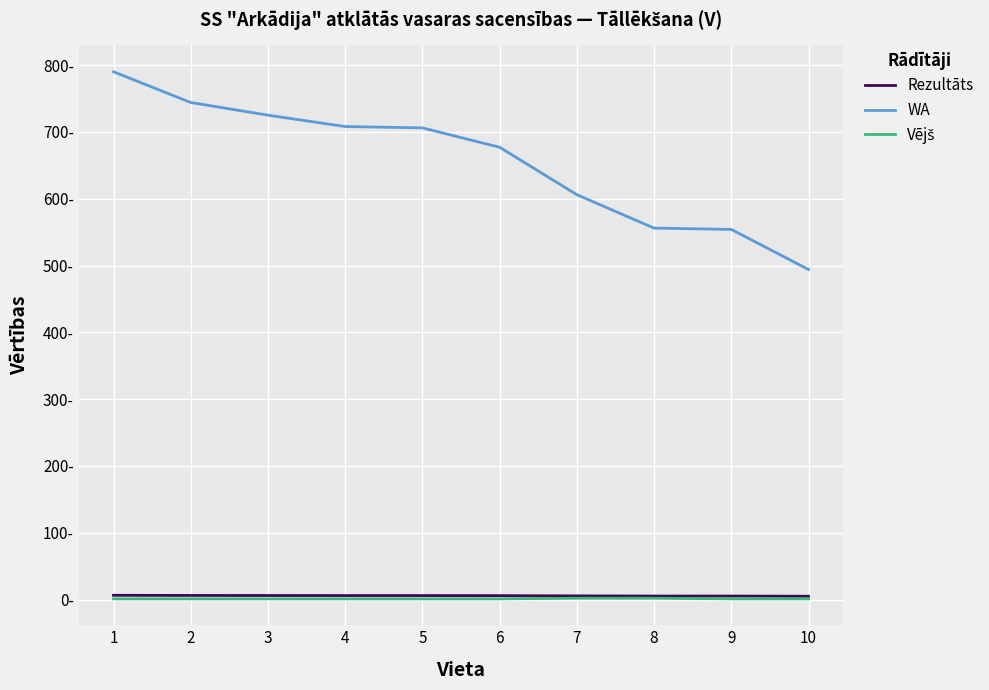

How many Vējš values are between 1 and 2?

10